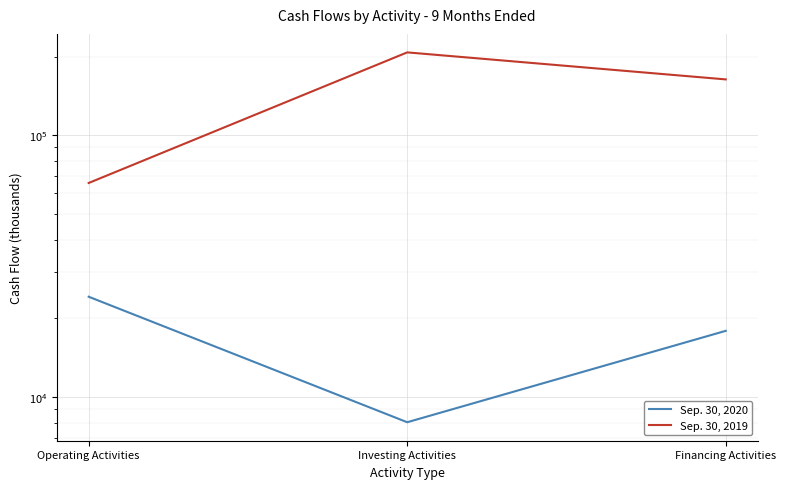

Count the number of categories in the chart.

3